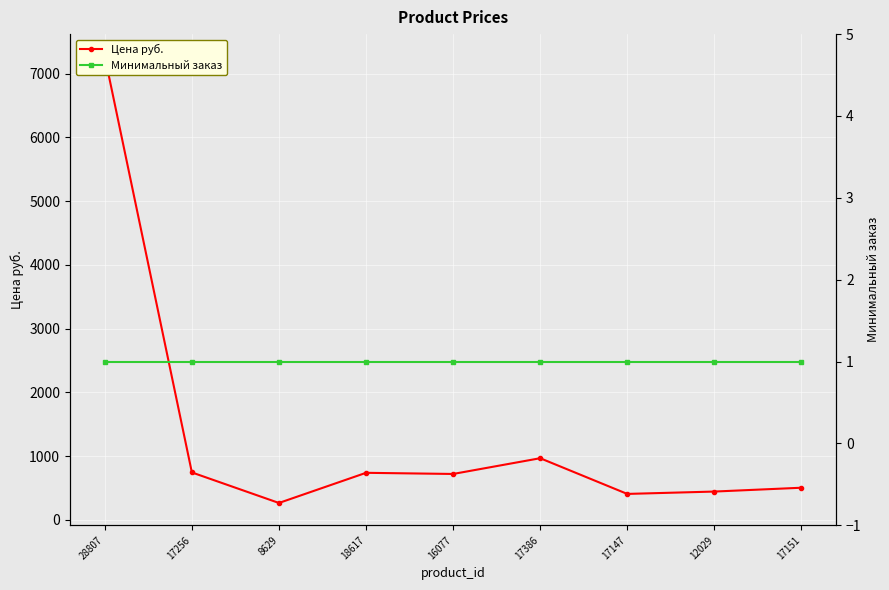

At 17151, list the series in order from largest to smallest.

Цена руб., Минимальный заказ